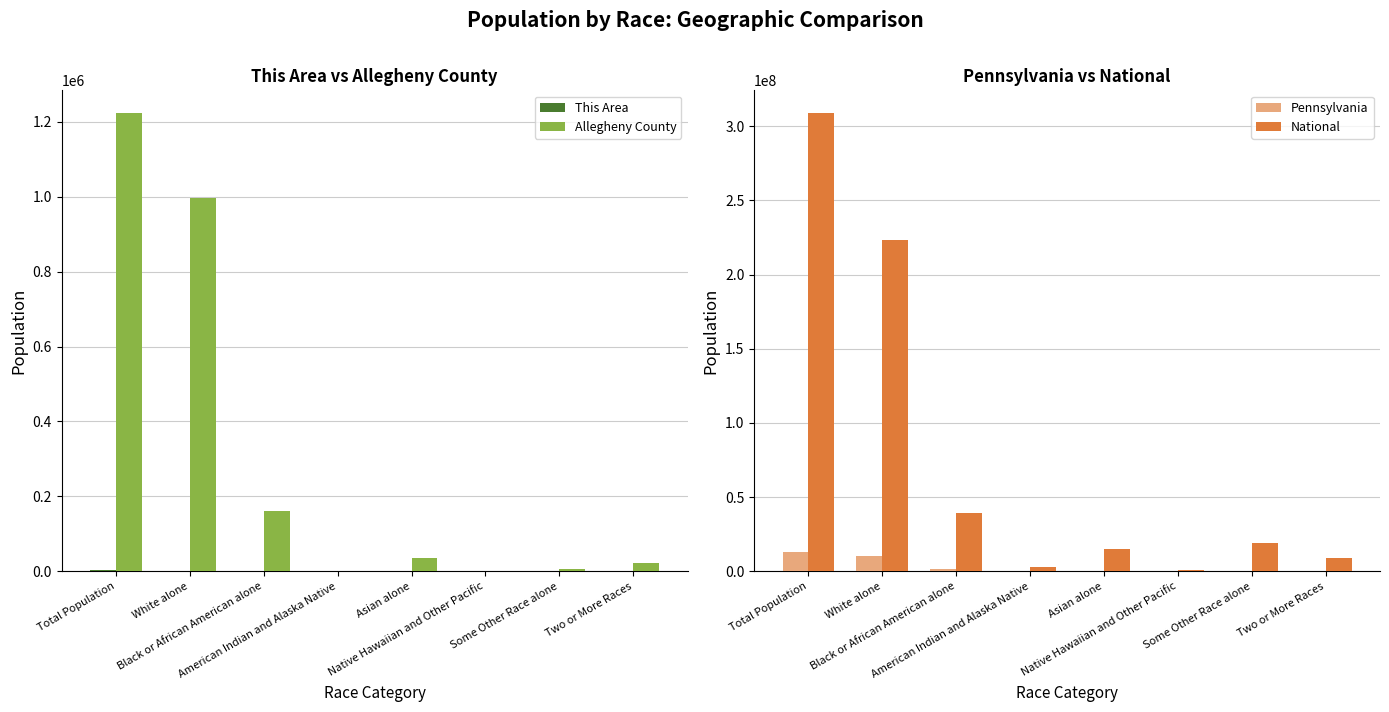

True or false: National has a value of 540013 at Native Hawaiian and Other Pacific.

True